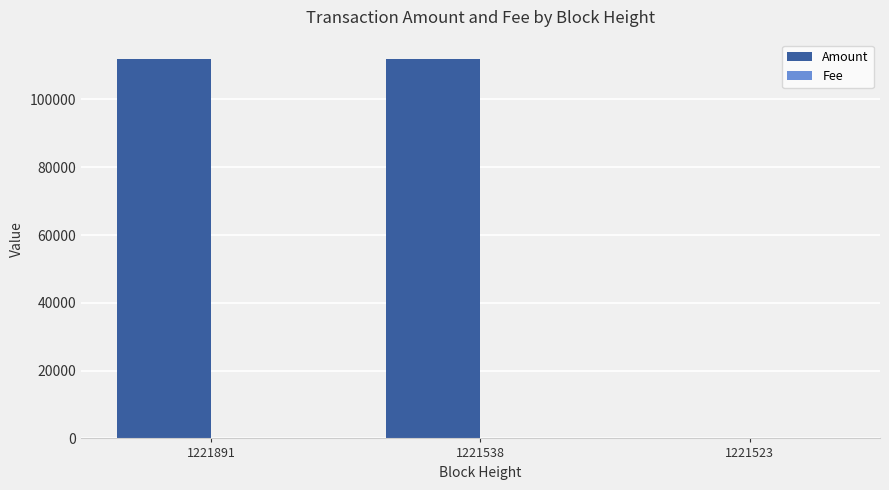

What is the average value of the Amount series?

74688.7